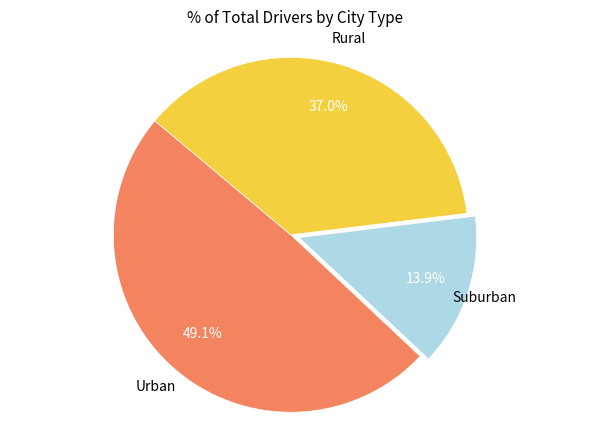

Is there any slice that represents more than half of the pie?

No